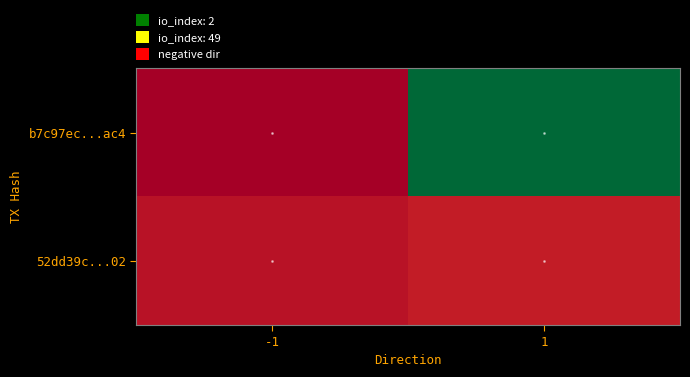

Which series has the largest range (max minus min)?

b7c97ec...ac4